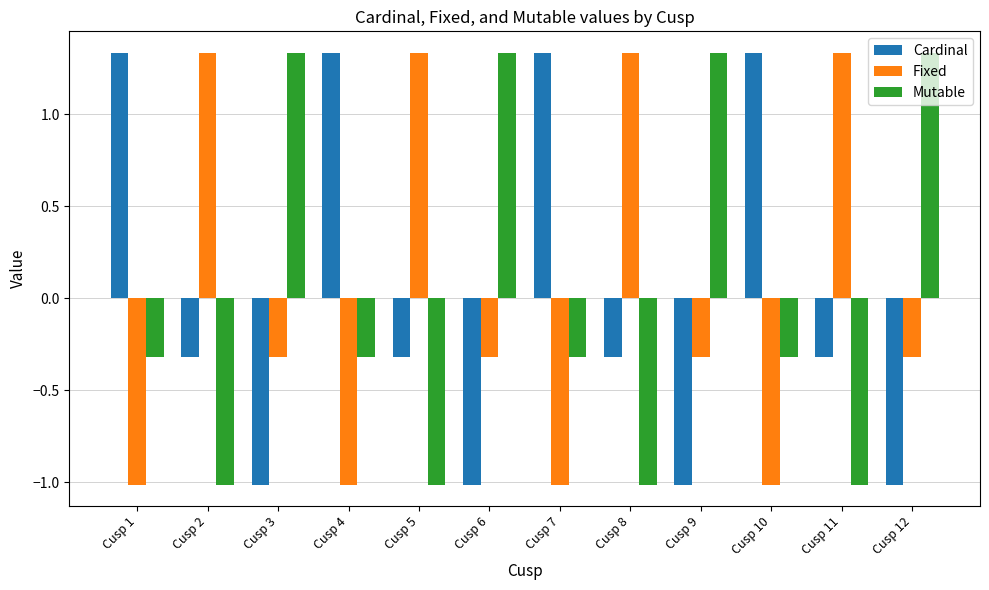

How many values in Fixed are below zero?

8